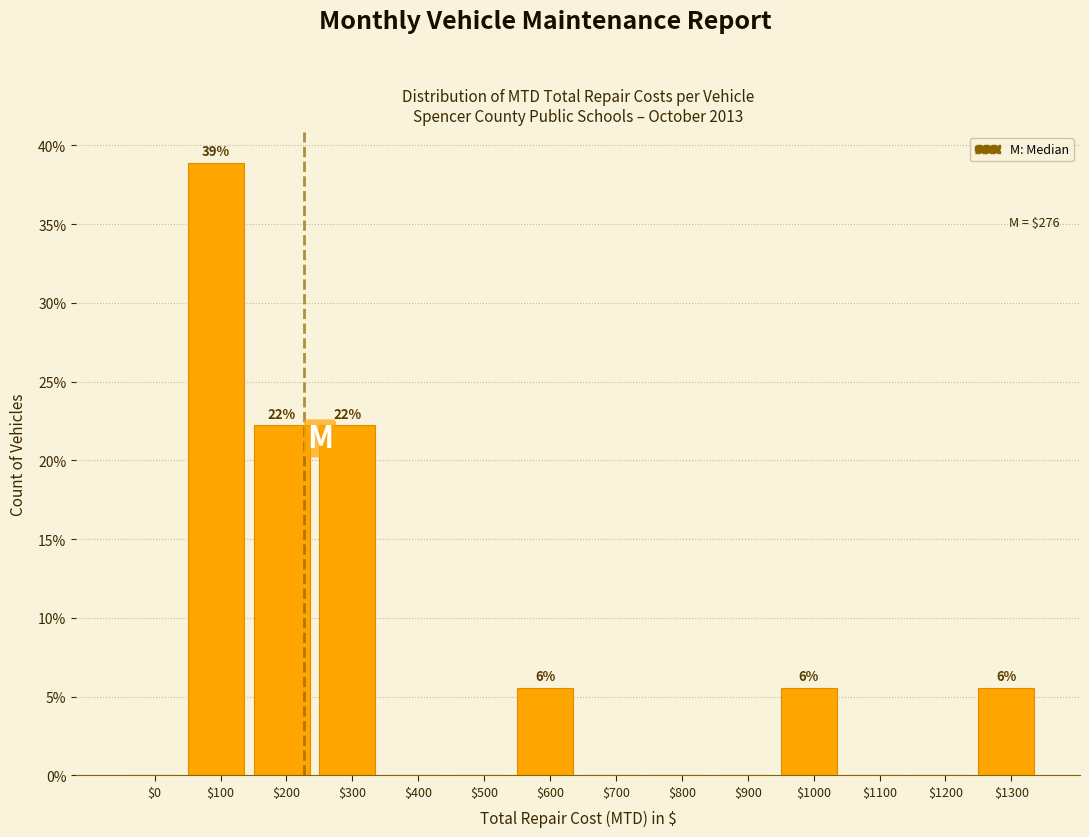

The value at $400 is 0.0. True or false?

True